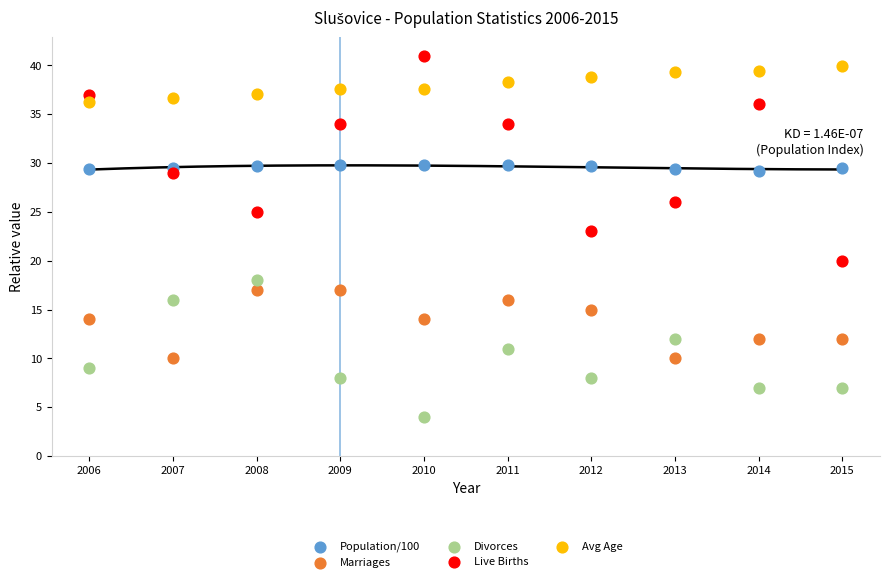

Which series contains the highest Y value?

Live Births